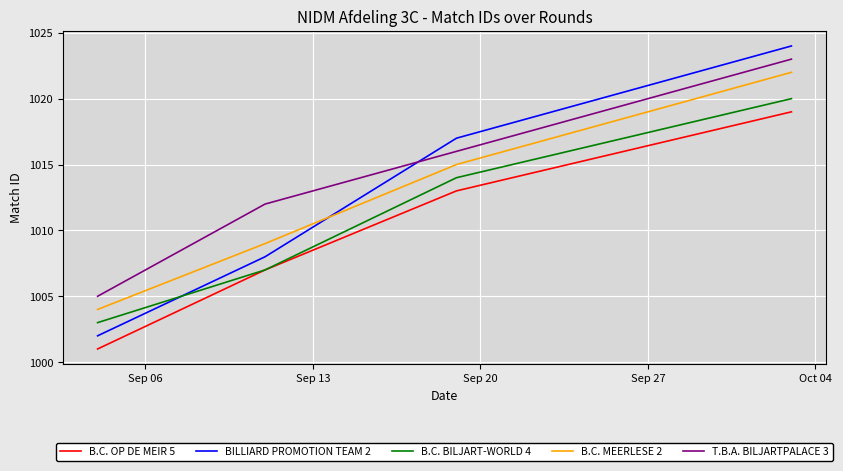

Which series has the largest total across all categories?

T.B.A. BILJARTPALACE 3